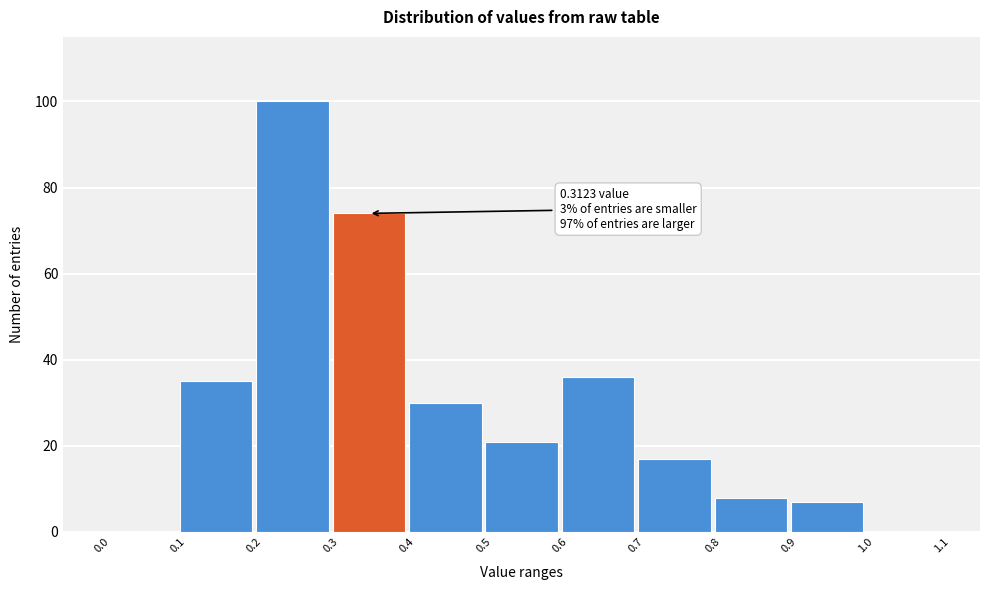

Which range on the x-axis has the tallest bar?

0.2 to 0.3